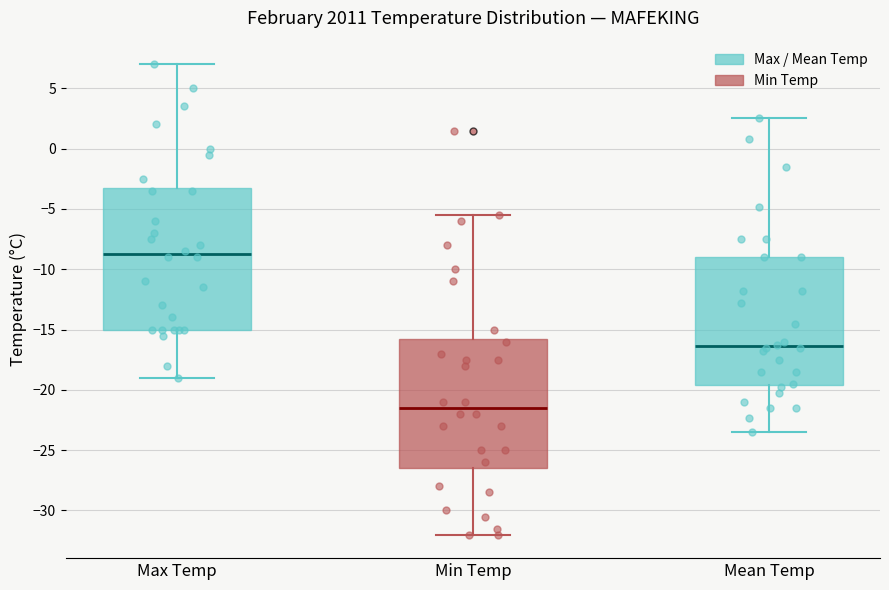

Reading left to right, transcribe this box plot: for each box, give where its median line is, the range the box spans, and where its two whiskers end, as read against the y-axis. The values are not printed on the chart, so give them approximately, as read against the axis.

Max Temp: median -8.5, box -15.0 to -3.0, whiskers -19.0 to 7.0
Min Temp: median -21.5, box -26.5 to -15.5, whiskers -32.0 to -5.5
Mean Temp: median -16.5, box -19.5 to -9.0, whiskers -23.5 to 2.5